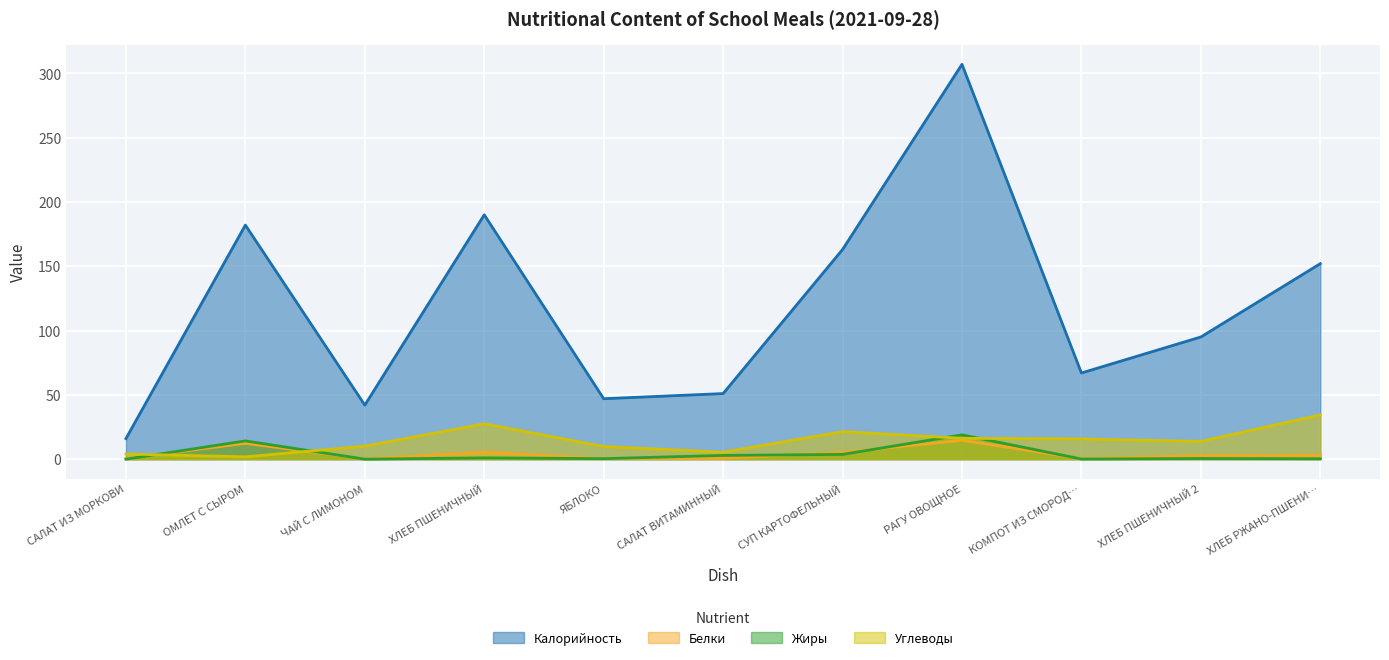

Which has a higher value, ЯБЛОКО or САЛАТ ВИТАМИННЫЙ?

САЛАТ ВИТАМИННЫЙ